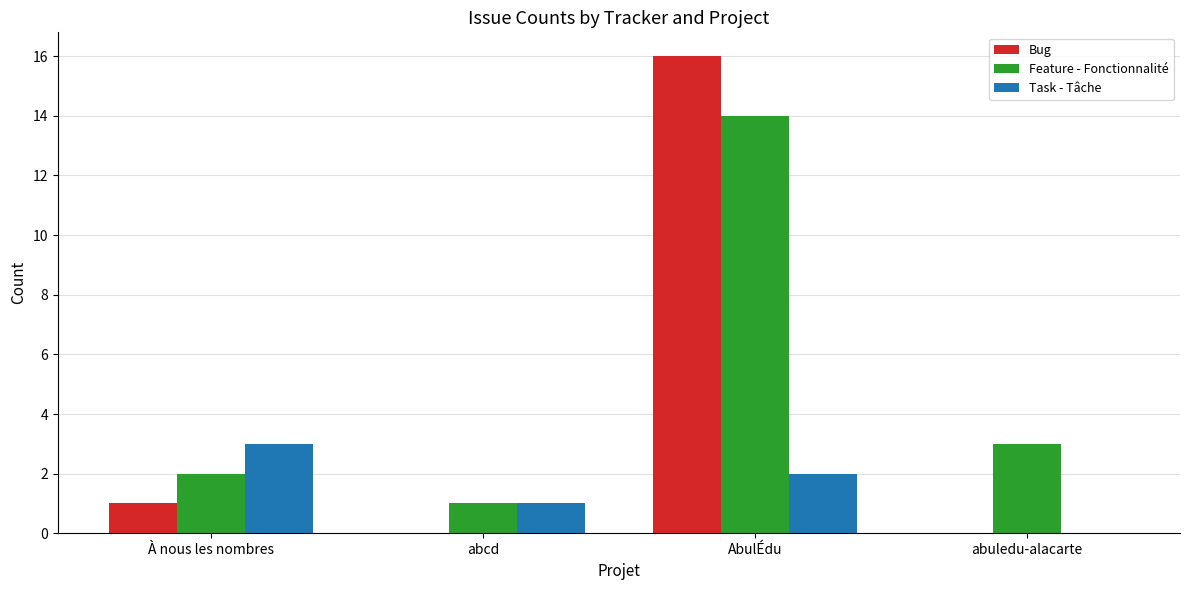

Is it true that Task - Tâche equals 2 at AbulÉdu?

True